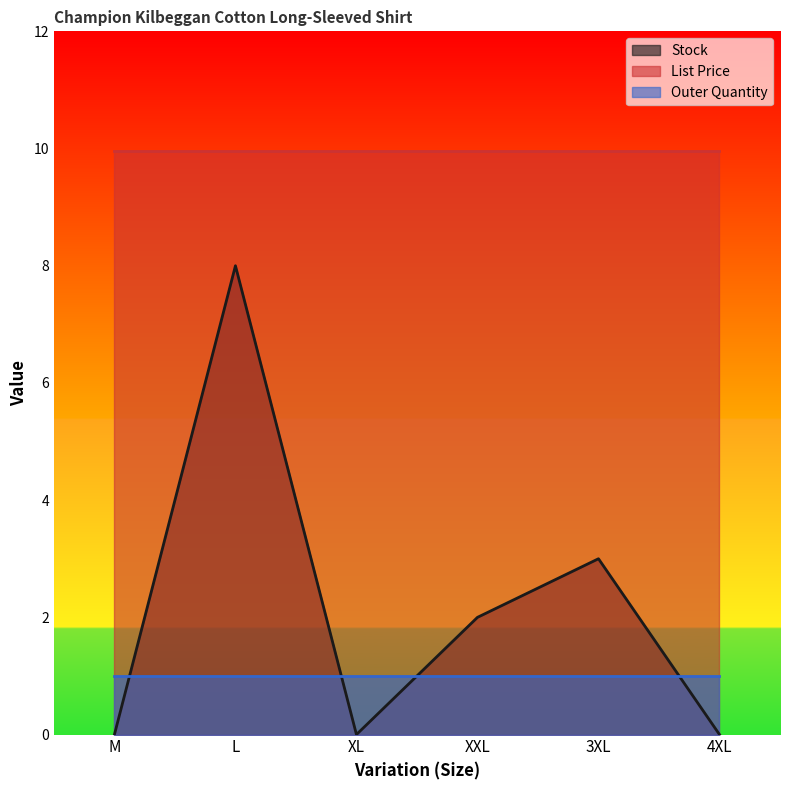

True or false: Outer Quantity and List Price cross at least once.

False